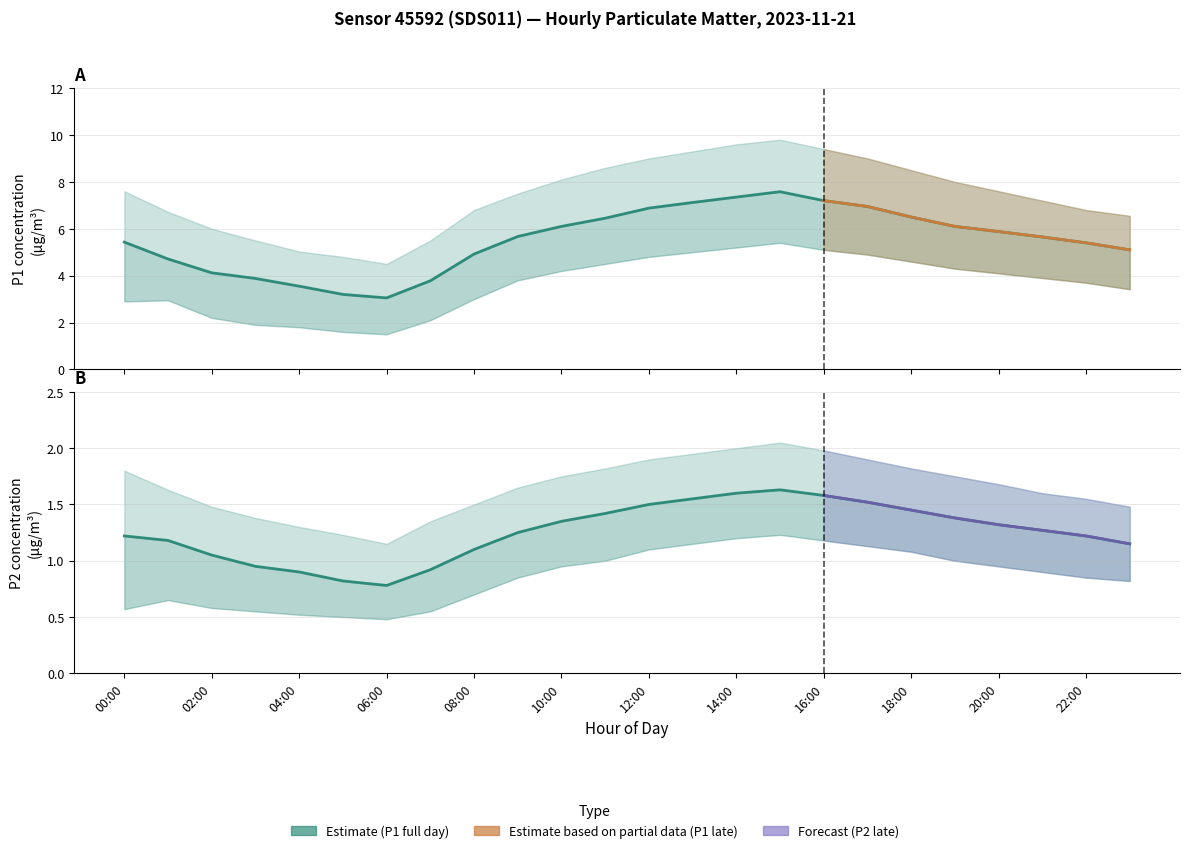

In P2_upper, how many points are lower than both neighbors (excluding endpoints)?

1